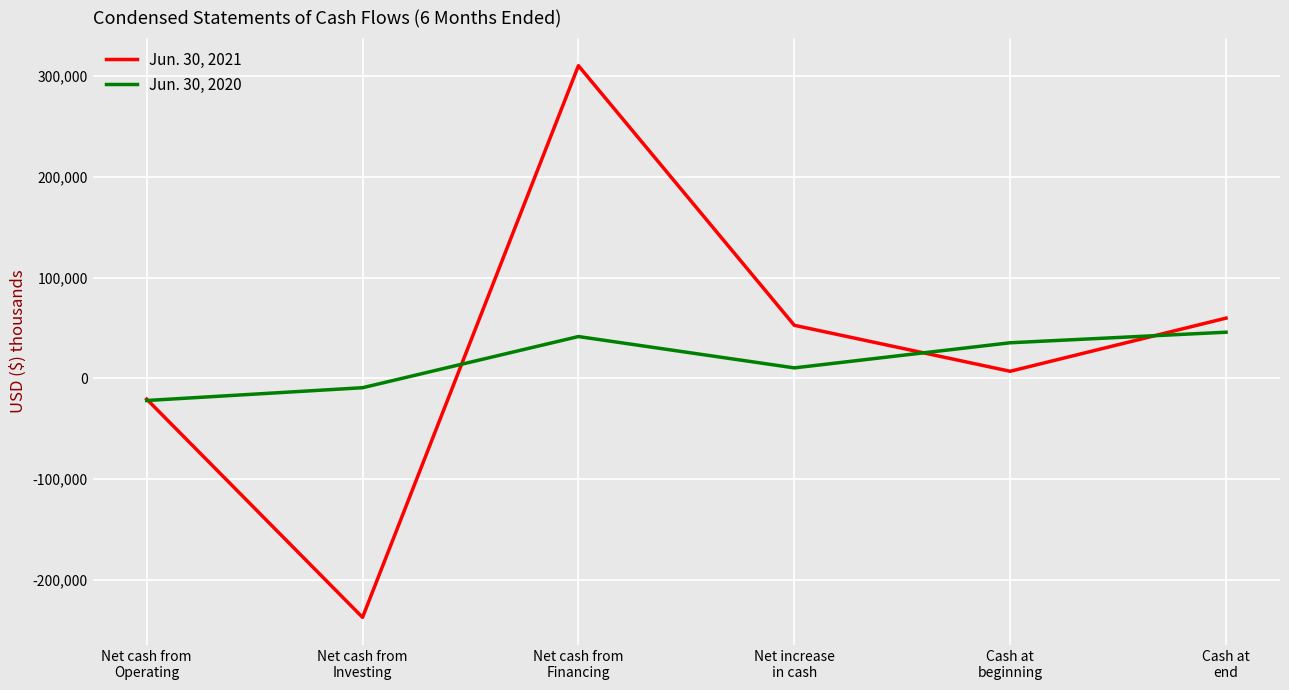

Reading right to left, what are all the values shown in this chart?

Jun. 30, 2021: 59867	7107	52760	310428	-237123	-20545
Jun. 30, 2020: 45891	35410	10481	41585	-9201	-21903